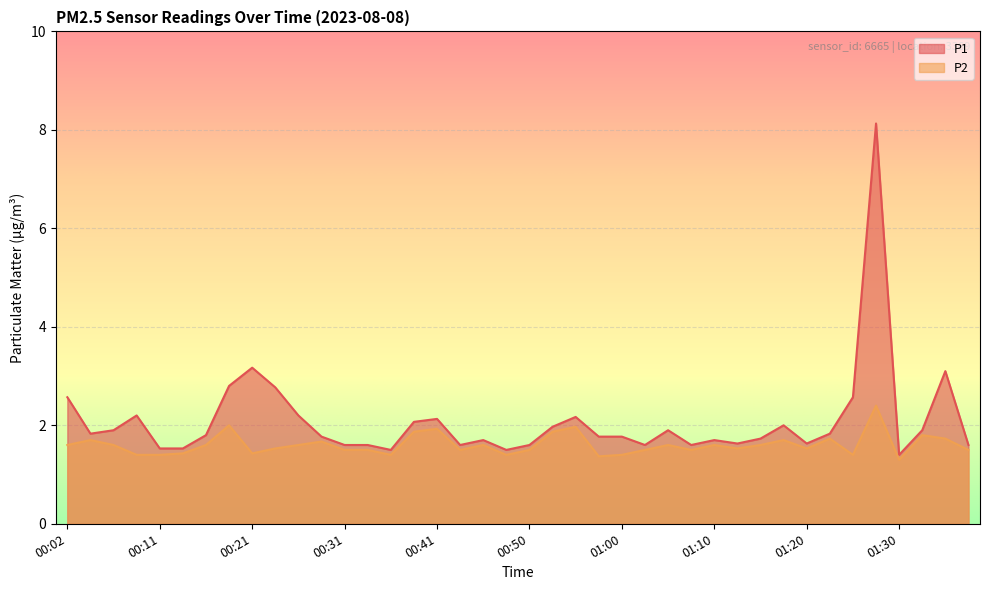

What is the average value of the P2 series?

1.6